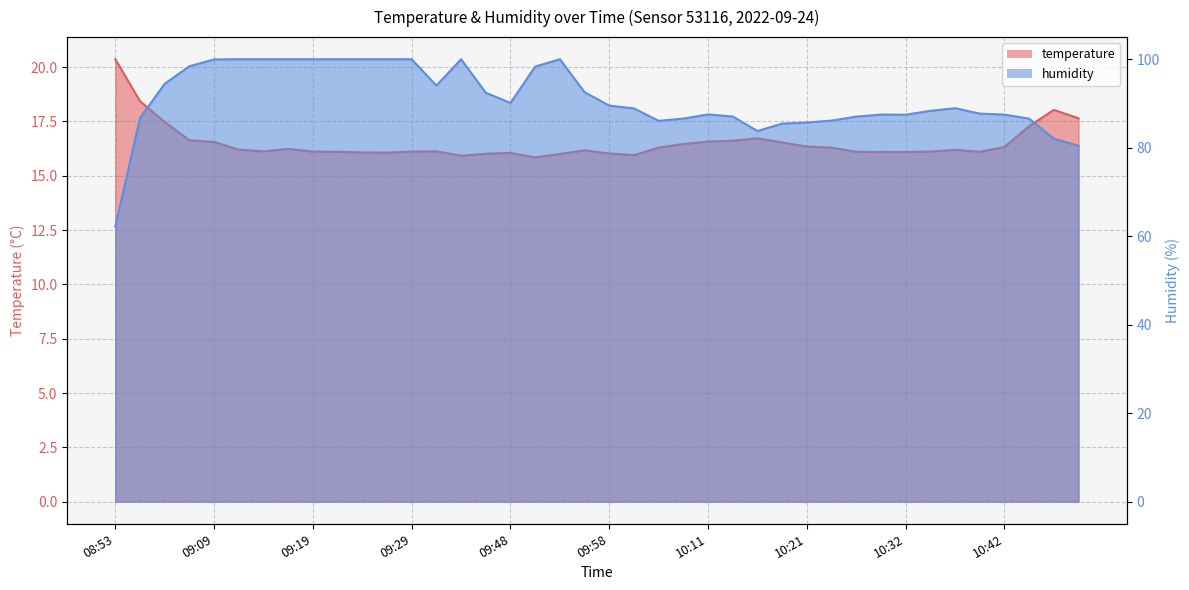

True or false: humidity and temperature intersect in this chart.

False